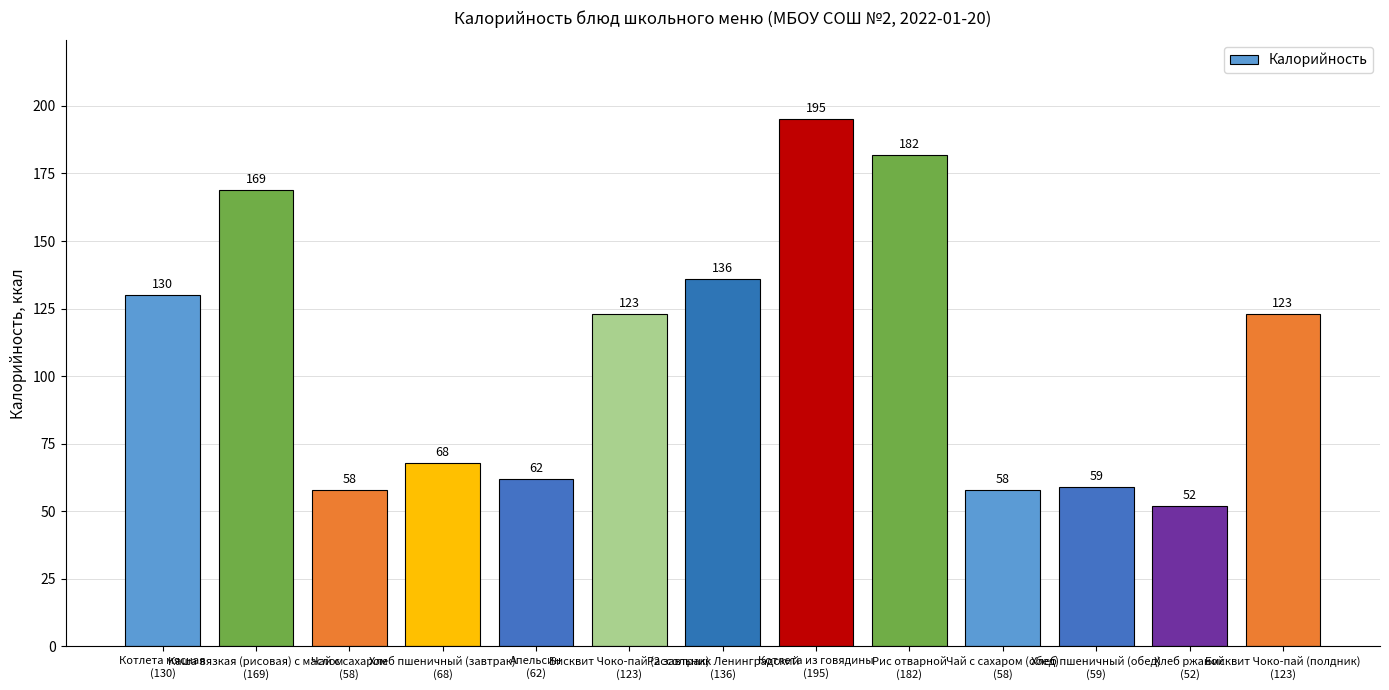

Reading left to right, what are all the values shown in this chart?

Котлета мясная
(130)=130	Каша вязкая (рисовая) с маслом
(169)=169	Чай с сахаром
(58)=58	Хлеб пшеничный (завтрак)
(68)=68	Апельсин
(62)=62	Бисквит Чоко-пай (2 завтрак)
(123)=123	Рассольник Ленинградский
(136)=136	Котлета из говядины
(195)=195	Рис отварной
(182)=182	Чай с сахаром (обед)
(58)=58	Хлеб пшеничный (обед)
(59)=59	Хлеб ржаной
(52)=52	Бисквит Чоко-пай (полдник)
(123)=123